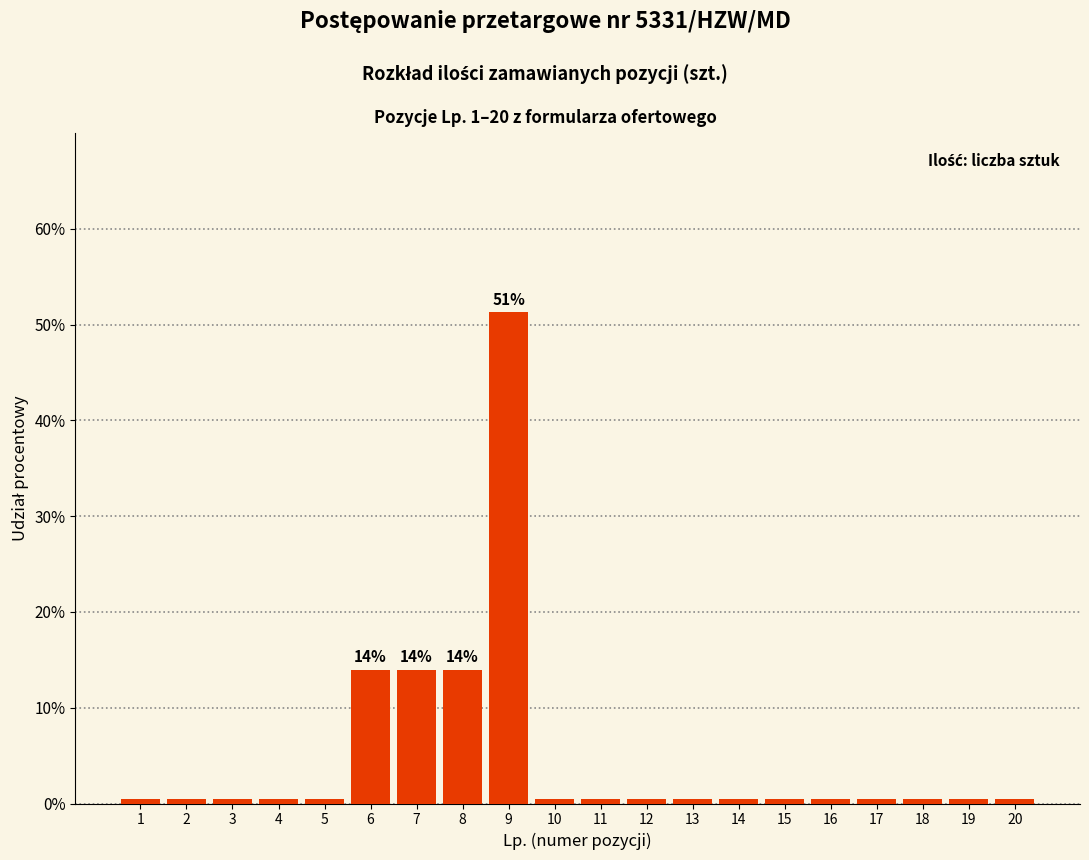

Reading left to right, transcribe all the data shown in this chart.

1=0.4	2=0.4	3=0.4	4=0.4	5=0.4	6=14.0	7=14.0	8=14.0	9=51.3	10=0.4	11=0.4	12=0.4	13=0.4	14=0.4	15=0.4	16=0.4	17=0.4	18=0.4	19=0.4	20=0.4